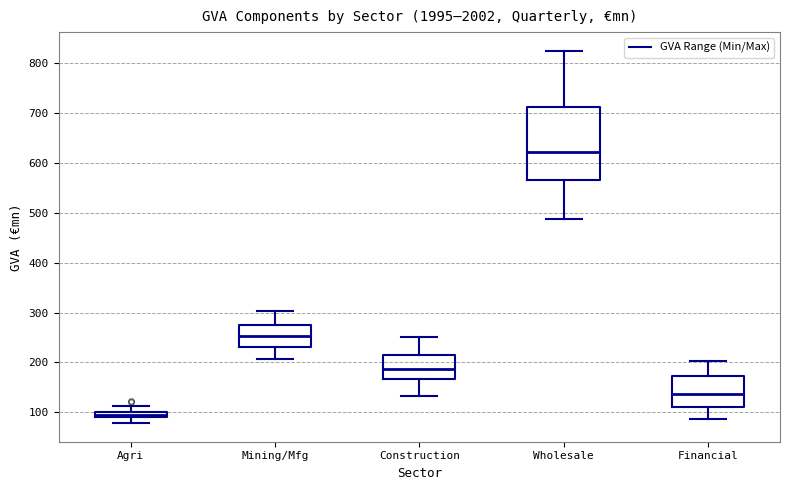

Where does the median line of the box for Mining/Mfg sit on the y-axis? The values are not printed on the chart, so give them approximately, as read against the axis.

250